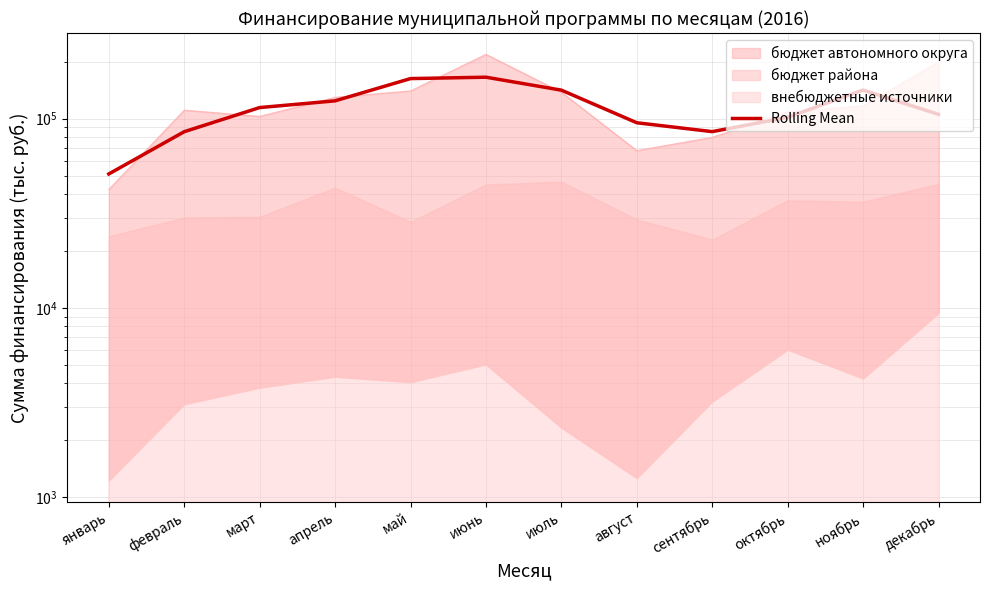

The value at декабрь is 105222.6. True or false?

True